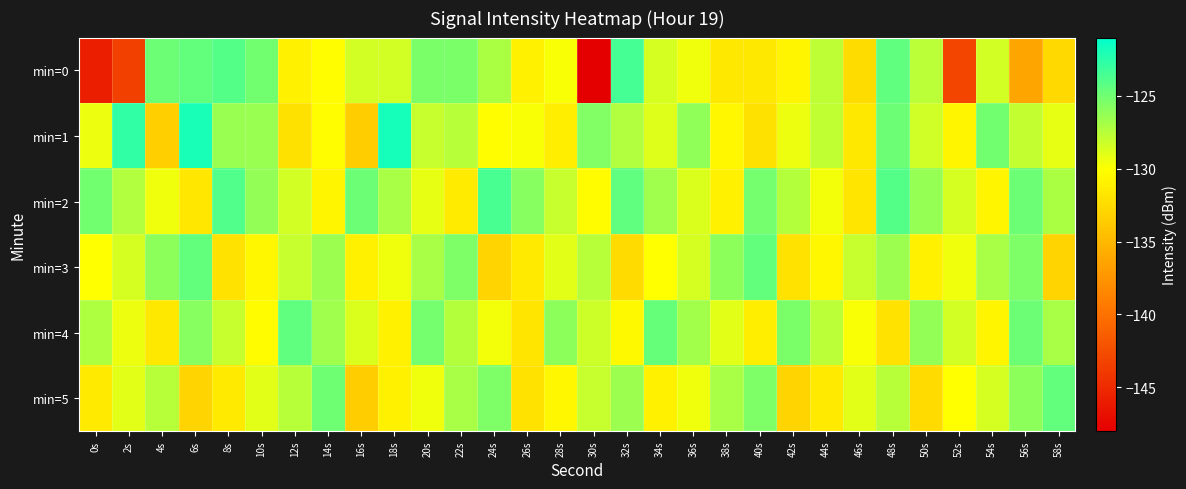

At which category is the sum across all series the highest?

48s